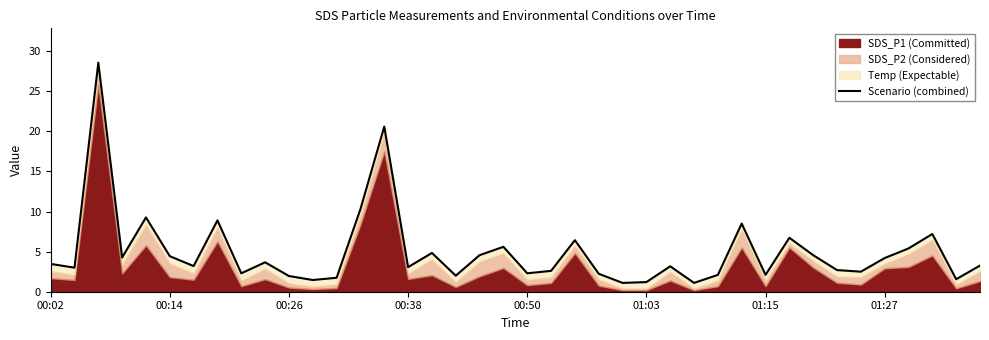

True or false: the data shows 1.1 at 24.

True